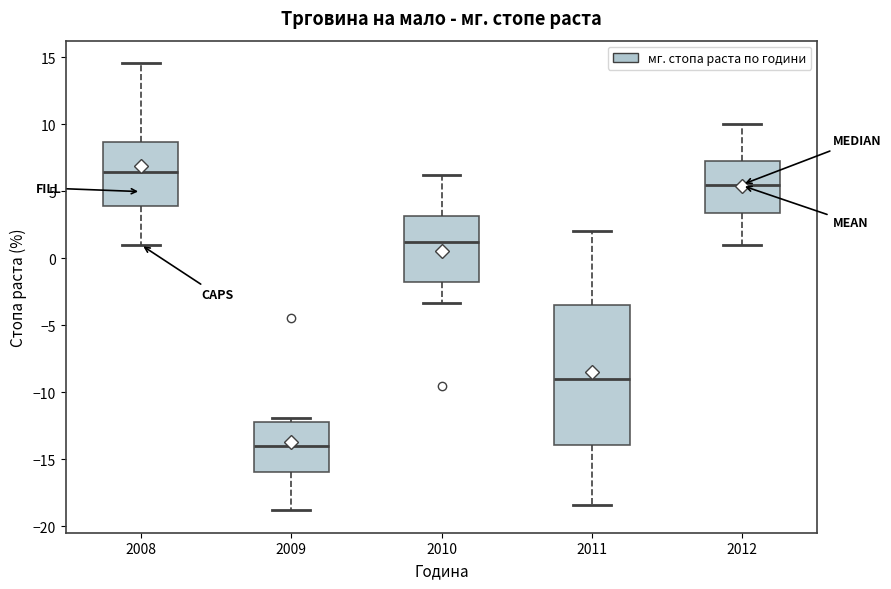

Reading left to right, transcribe this box plot: for each box, give where its median line is, the range the box spans, and where its two whiskers end, as read against the y-axis. The values are not printed on the chart, so give them approximately, as read against the axis.

2008: median 6.5, box 4.0 to 8.5, whiskers 1.0 to 14.5
2009: median -14.0, box -16.0 to -12.0, whiskers -19.0 to -12.0 (just above the box's upper edge)
2010: median 1.0, box -2.0 to 3.0, whiskers -3.5 to 6.0
2011: median -9.0, box -14.0 to -3.5, whiskers -18.5 to 2.0
2012: median 5.5, box 3.5 to 7.5, whiskers 1.0 to 10.0